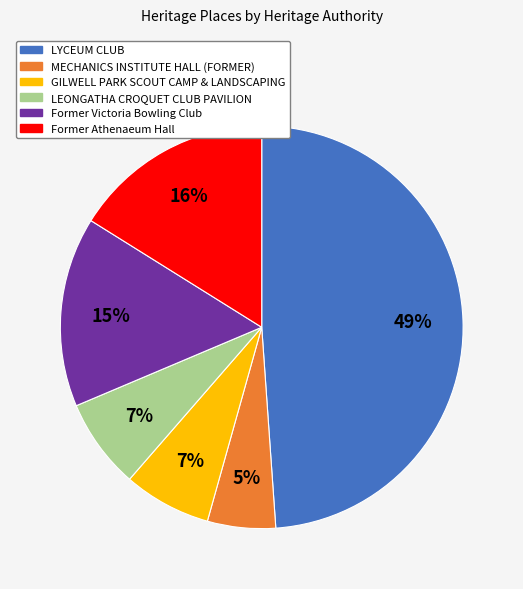

To the nearest percent, what is the average slice percentage?

17%